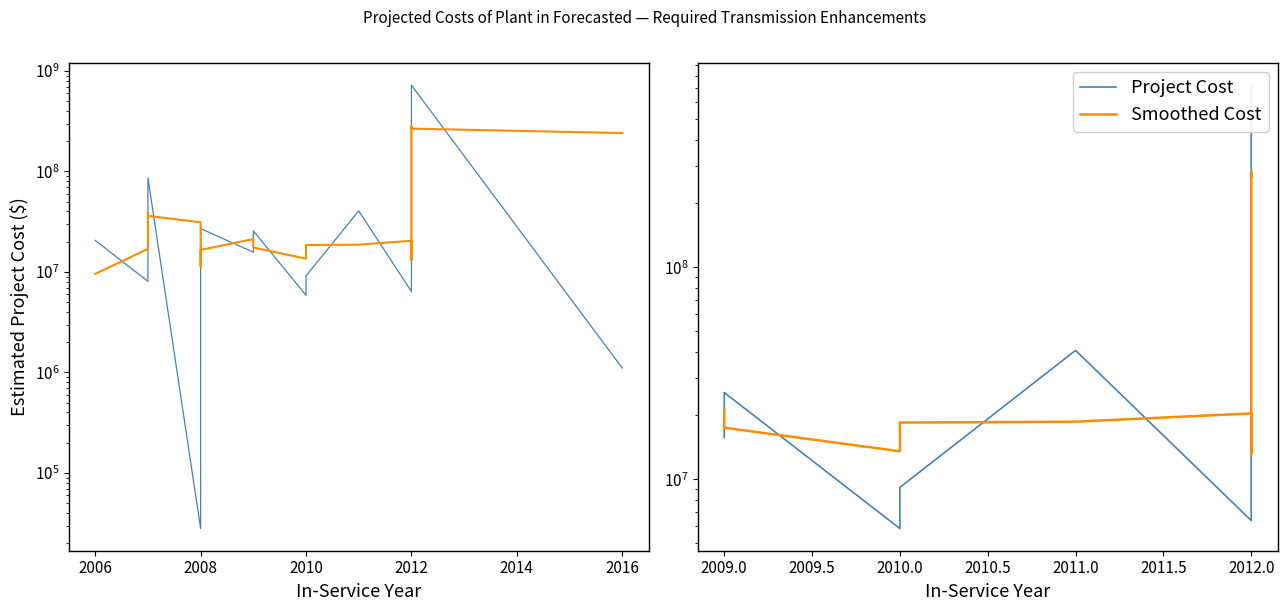

In Smoothed Cost, how many points are lower than both neighbors (excluding endpoints)?

2